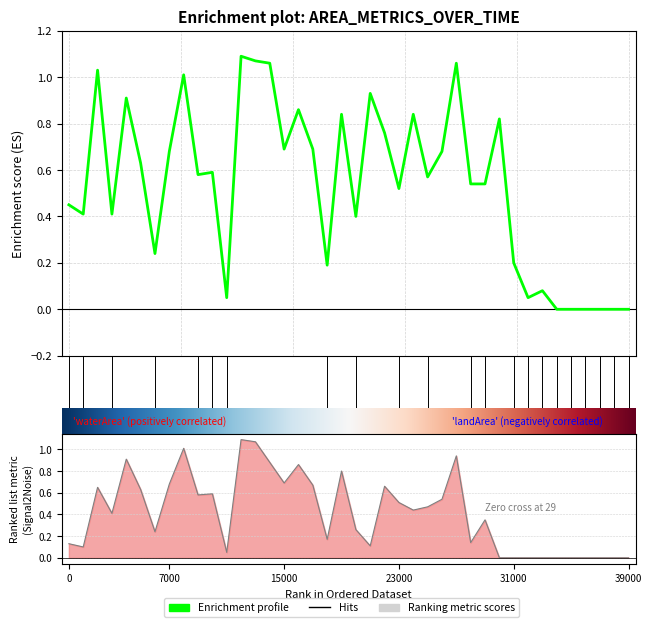

Reading right to left, list all the values displayed in this chart.

waterArea: 0.0	0.0	0.0	0.0	0.0	0.0	0.1	0.1	0.2	0.8	0.5	0.5	1.1	0.7	0.6	0.8	0.5	0.8	0.9	0.4	0.8	0.2	0.7	0.9	0.7	1.1	1.1	1.1	0.1	0.6	0.6	1.0	0.7	0.2	0.6	0.9	0.4	1.0	0.4	0.5
origWaterArea: 0.0	0.0	0.0	0.0	0.0	0.0	0.0	0.0	0.0	0.0	0.3	0.1	0.9	0.5	0.5	0.4	0.5	0.7	0.1	0.3	0.8	0.2	0.7	0.9	0.7	0.9	1.1	1.1	0.1	0.6	0.6	1.0	0.7	0.2	0.6	0.9	0.4	0.7	0.1	0.1